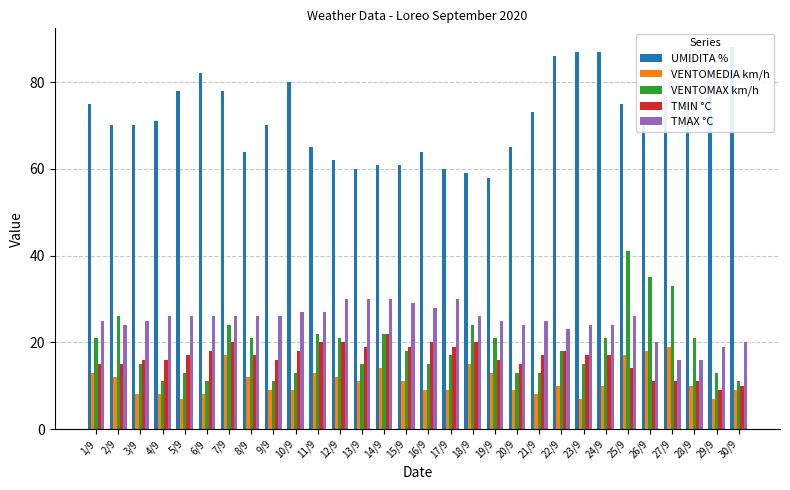

What is the difference between the VENTOMEDIA km/h values at 13/9 and 14/9?

3